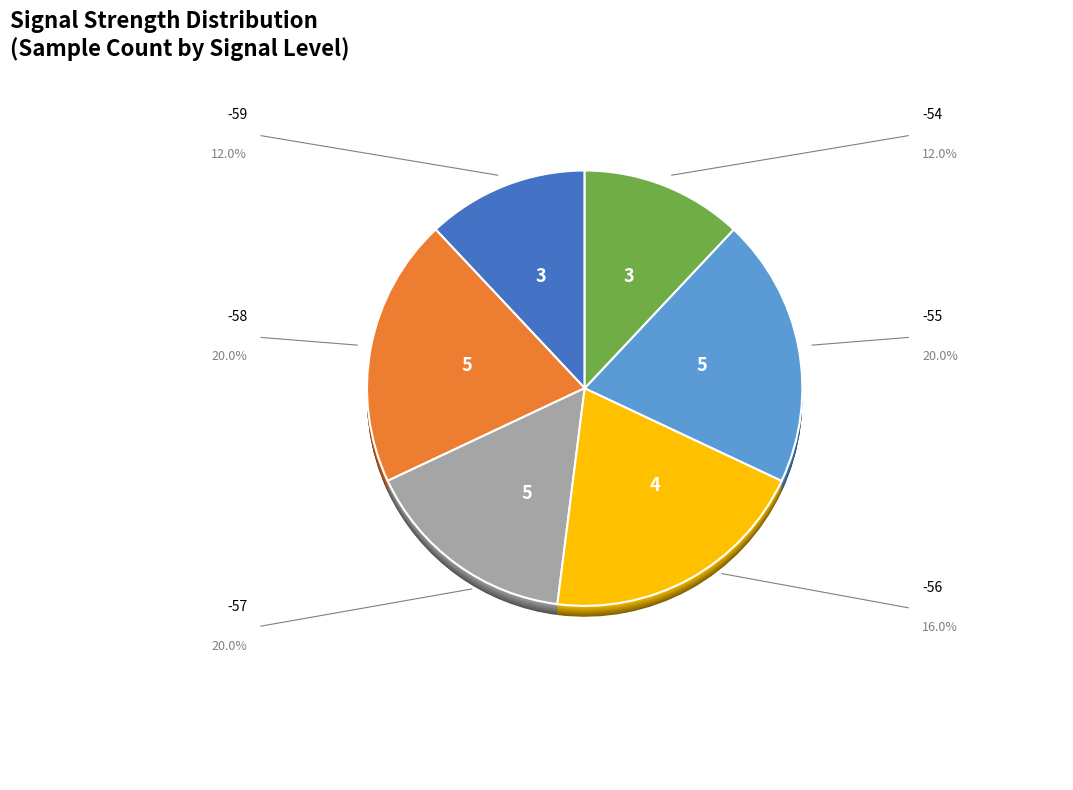

How many segments does this pie chart have?

12